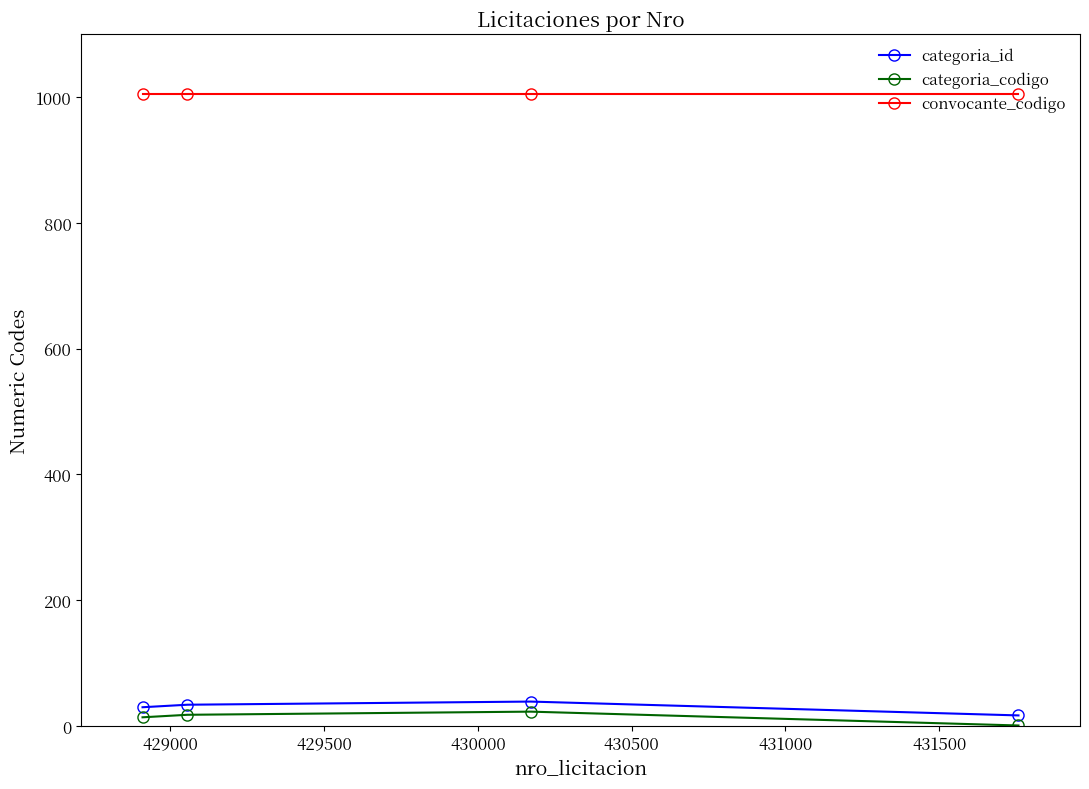

True or false: convocante_codigo and categoria_codigo intersect in this chart.

False